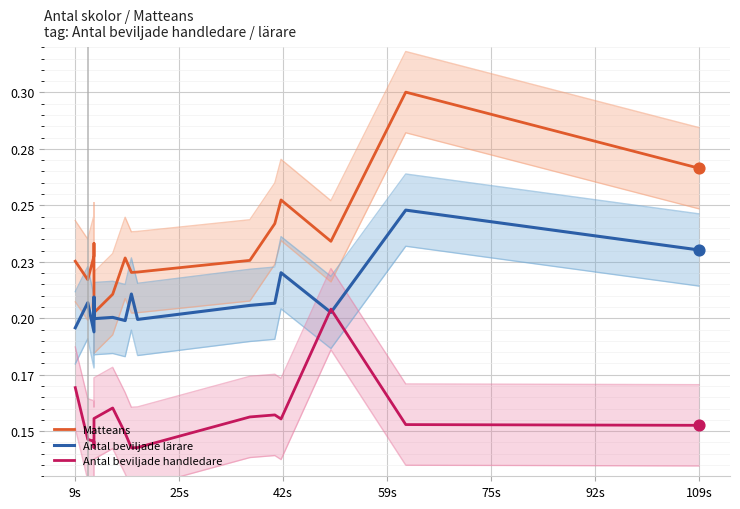

What is the total value across all series at 109s?

0.6